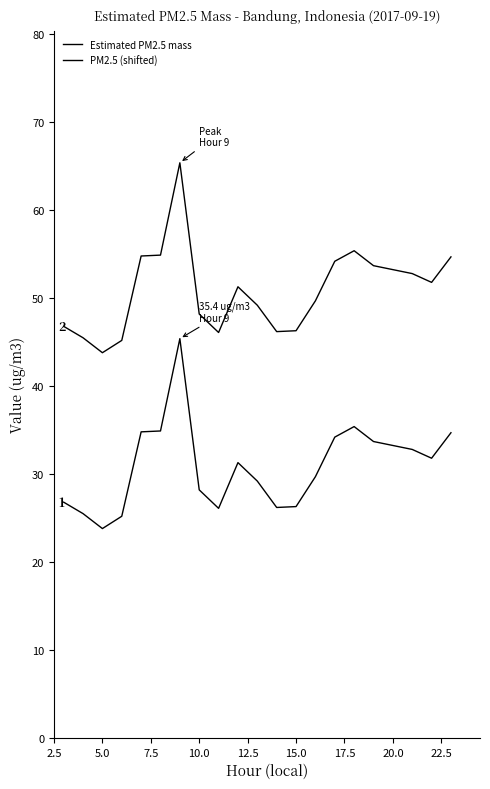

Does the chart display data point markers on the line(s)?

No